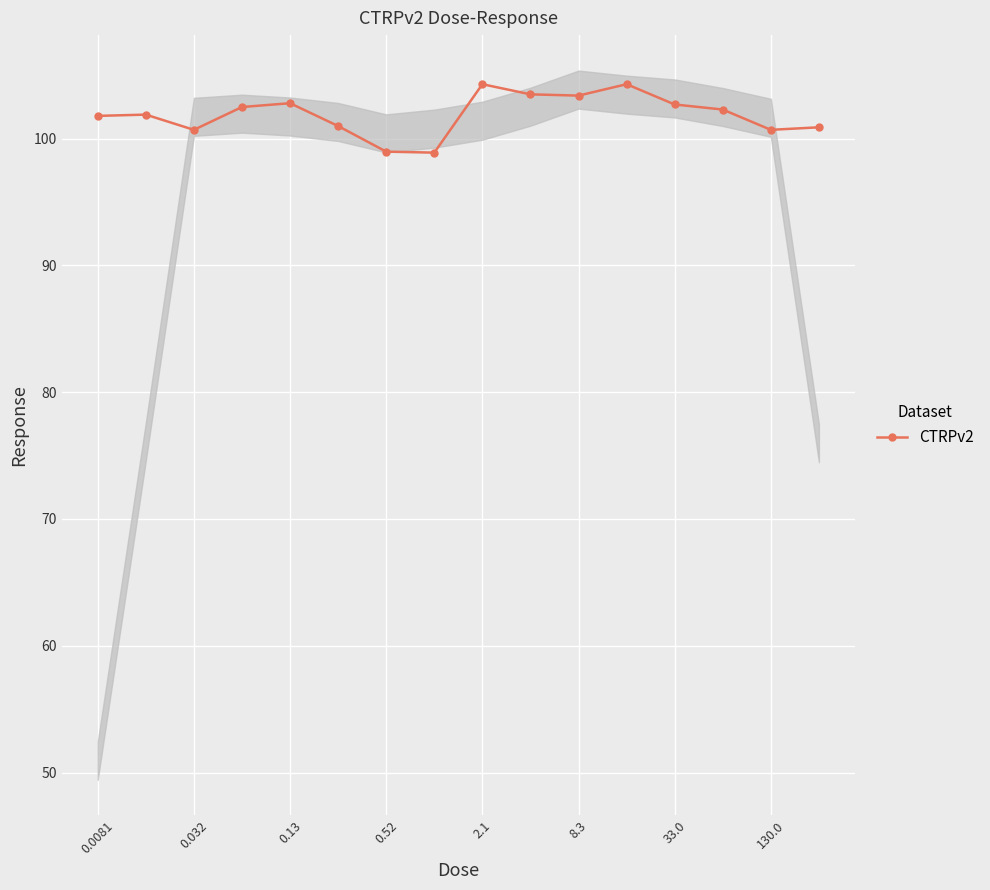

The value of CTRPv2 at 33.0 is 102.7. True or false?

True